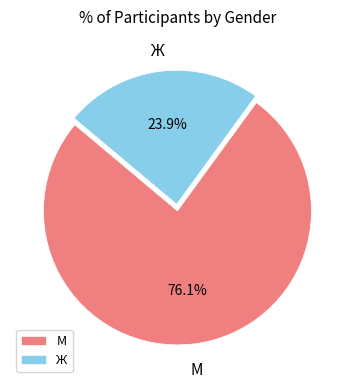

Between М and Ж, which is larger?

М